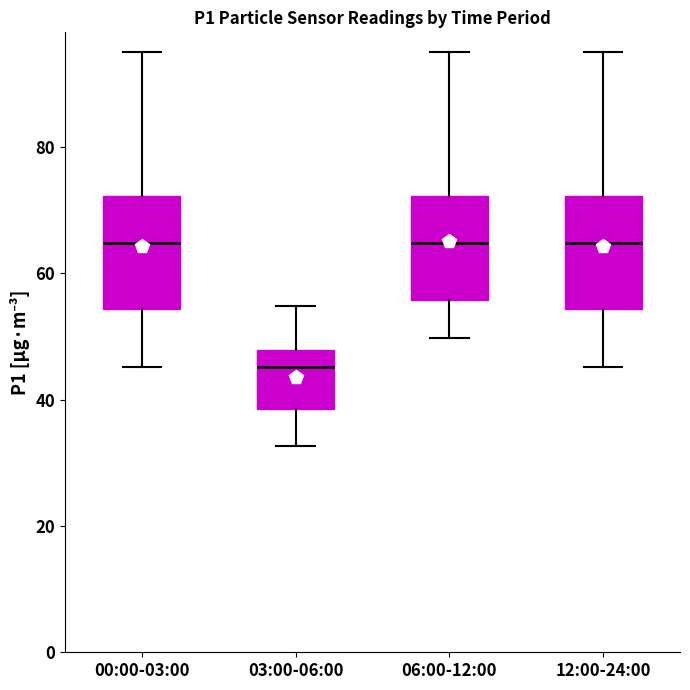

Reading left to right, transcribe this box plot: for each box, give where its median line is, the range the box spans, and where its two whiskers end, as read against the y-axis. The values are not printed on the chart, so give them approximately, as read against the axis.

00:00-03:00: median 64, box 54 to 72, whiskers 46 to 96
03:00-06:00: median 46, box 38 to 48, whiskers 32 to 54
06:00-12:00: median 64, box 56 to 72, whiskers 50 to 96
12:00-24:00: median 64, box 54 to 72, whiskers 46 to 96